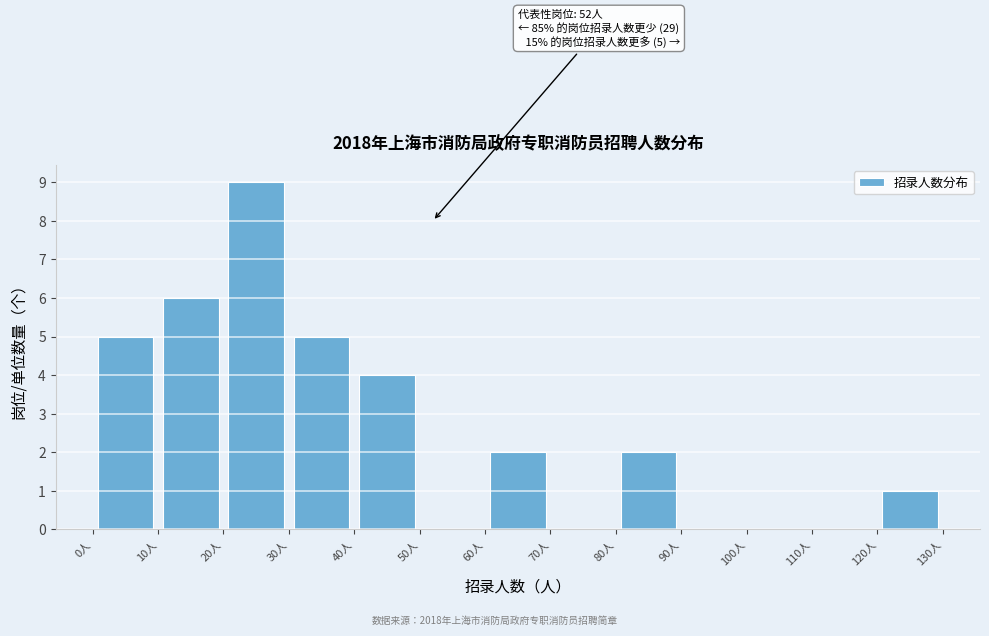

Which range on the x-axis has the tallest bar?

20 to 30